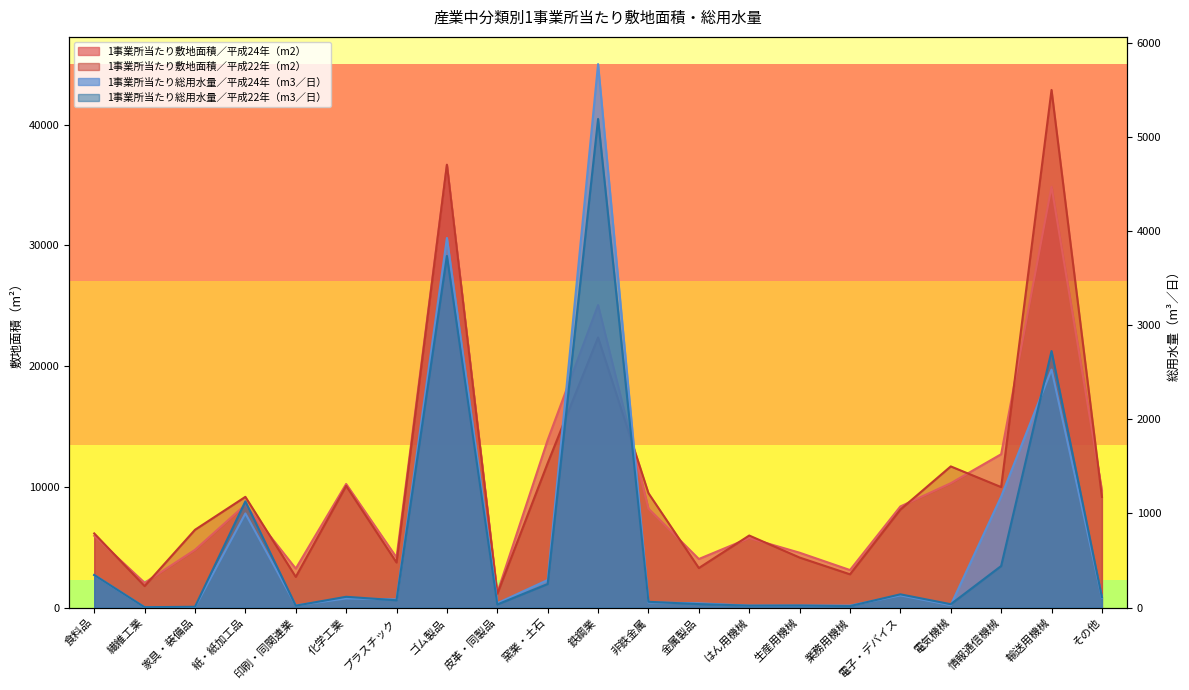

What is the value of the 1事業所当たり総用水量／平成24年（m3／日） point at the 7th from the left?

87.7